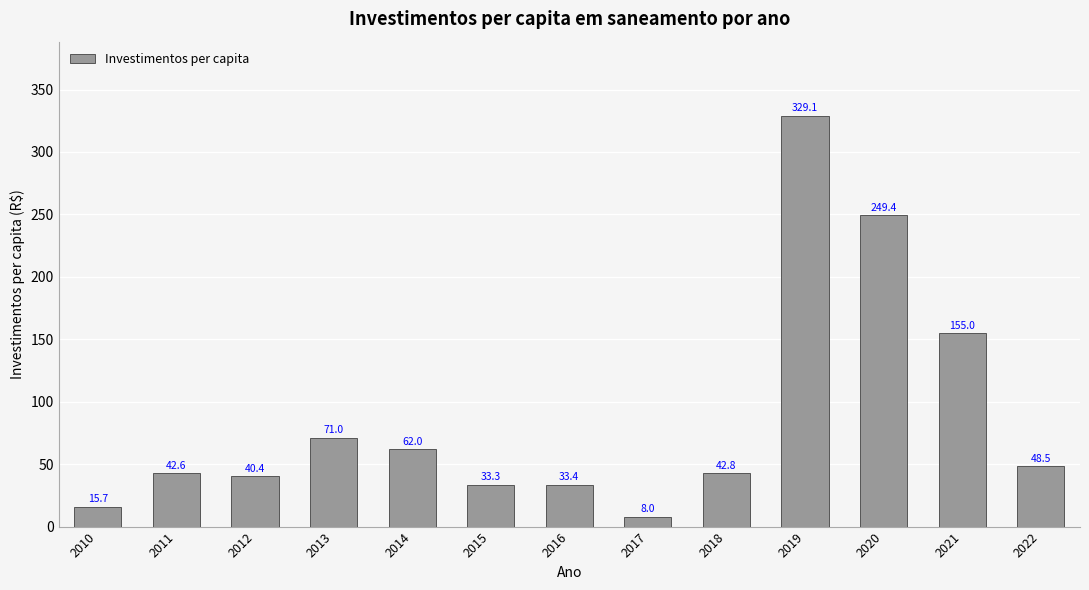

Rank the categories by value from lowest to highest.

2017, 2010, 2015, 2016, 2012, 2011, 2018, 2022, 2014, 2013, 2021, 2020, 2019